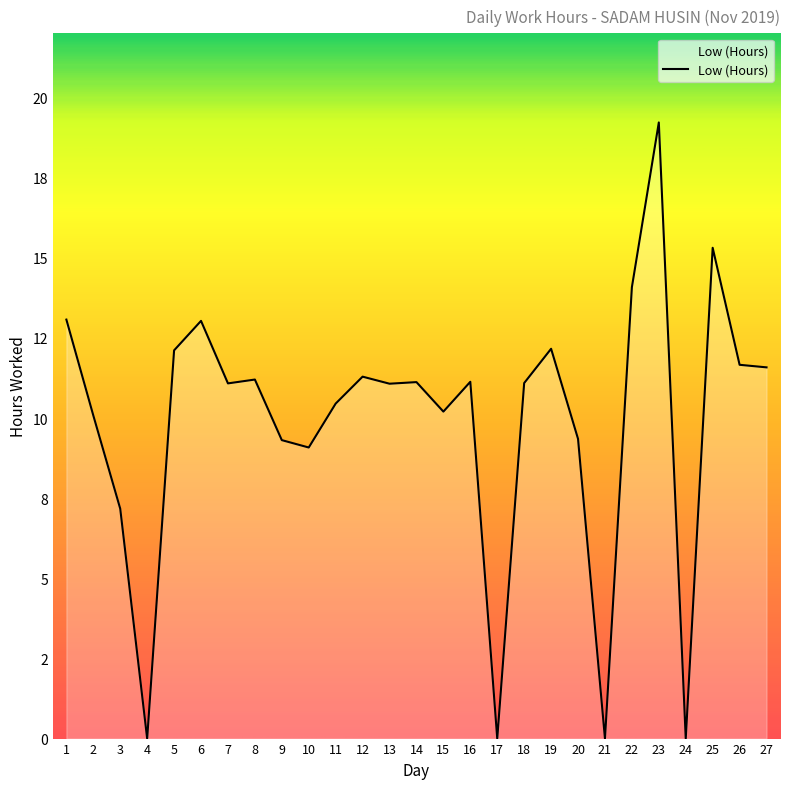

What is the value of the 22nd point from the left?

14.1